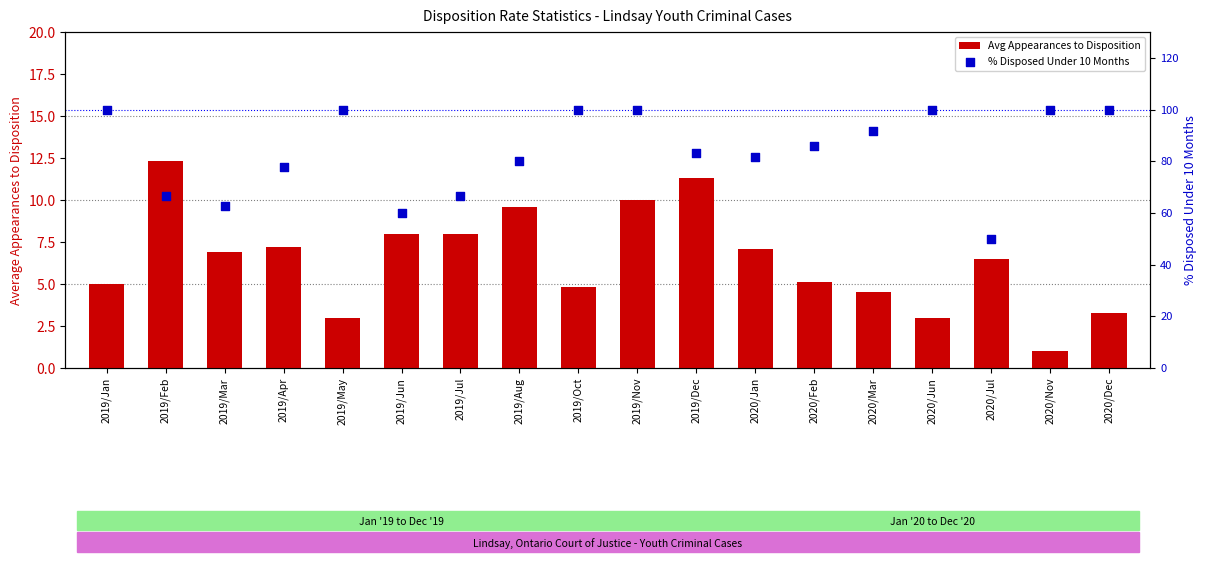

What are all the series names shown in the legend?

Avg Appearances to Disposition, % Disposed Under 10 Months